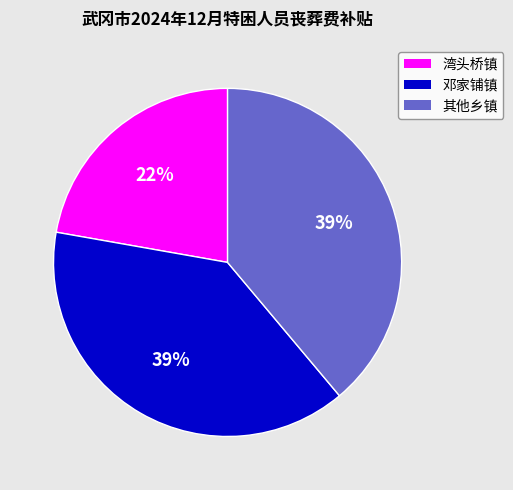

What percentage is the 其他乡镇 slice, to the nearest percent?

39%